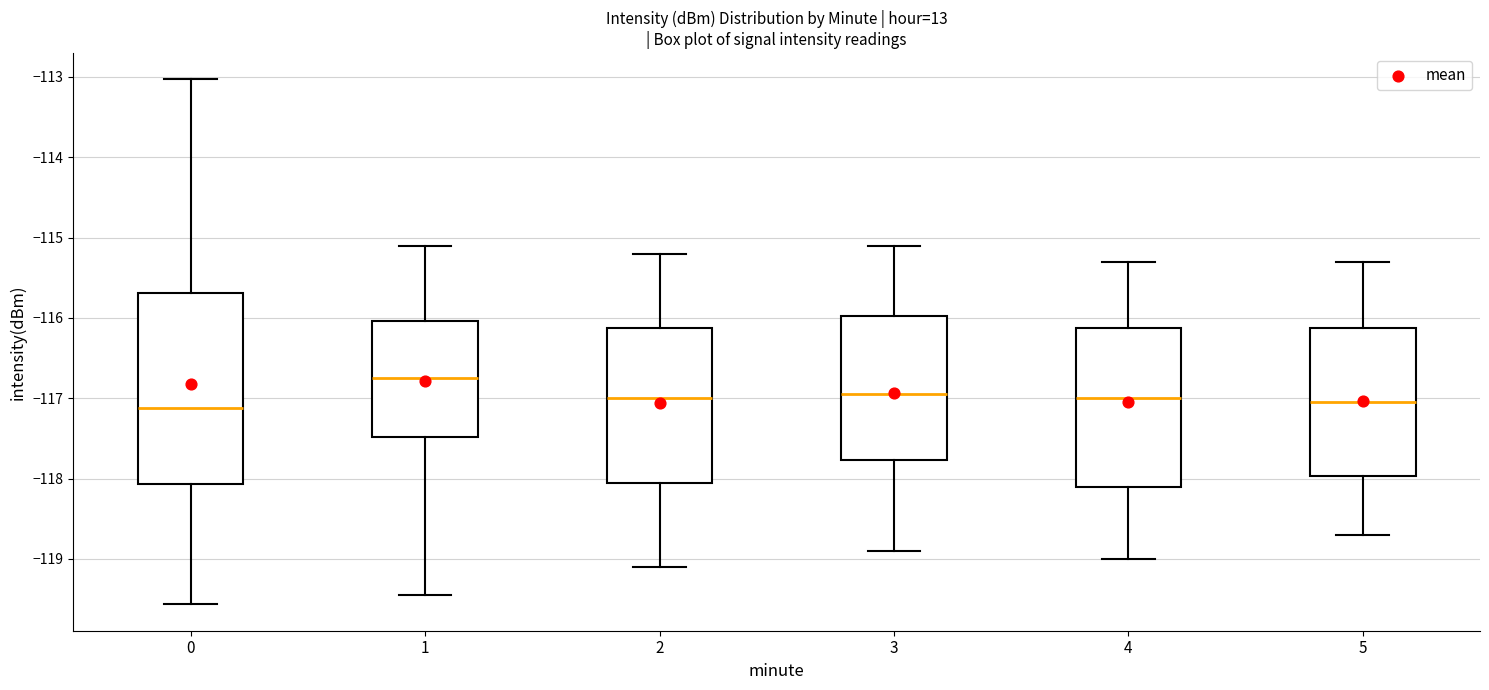

Reading left to right, transcribe this box plot: for each box, give where its median line is, the range the box spans, and where its two whiskers end, as read against the y-axis. The values are not printed on the chart, so give them approximately, as read against the axis.

0: median -117.1, box -118.1 to -115.7, whiskers -119.6 to -113.0
1: median -116.7, box -117.5 to -116.0, whiskers -119.4 to -115.1
2: median -117.0, box -118.0 to -116.1, whiskers -119.1 to -115.2
3: median -116.9, box -117.8 to -116.0, whiskers -118.9 to -115.1
4: median -117.0, box -118.1 to -116.1, whiskers -119.0 to -115.3
5: median -117.0, box -118.0 to -116.1, whiskers -118.7 to -115.3